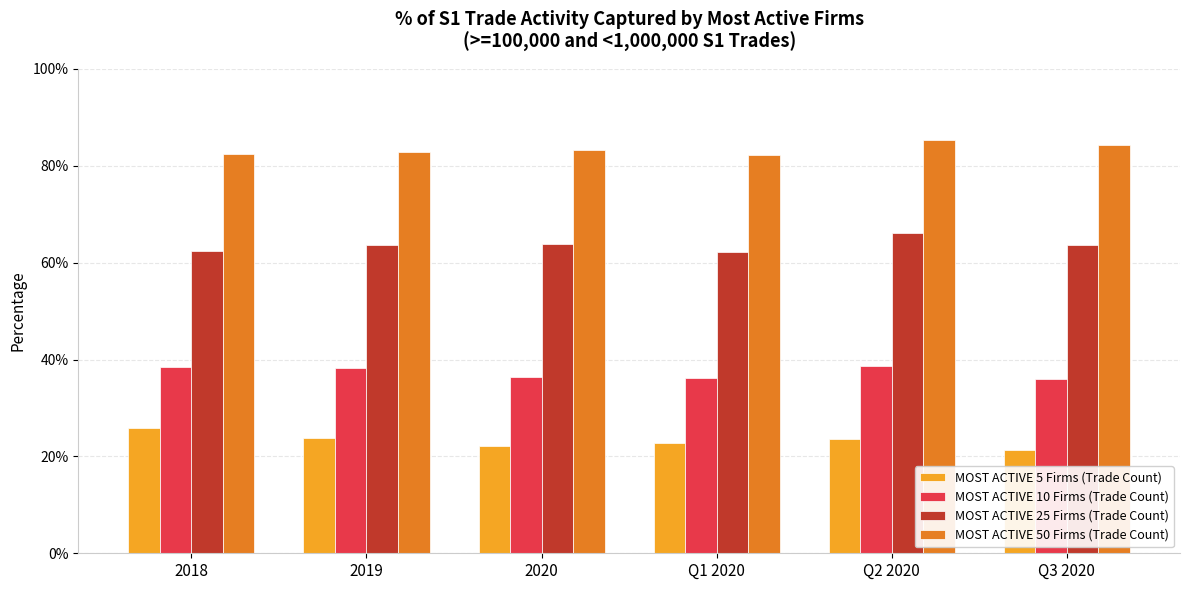

Is it true that MOST ACTIVE 50 Firms (Trade Count) equals 0.8 at 2018?

True